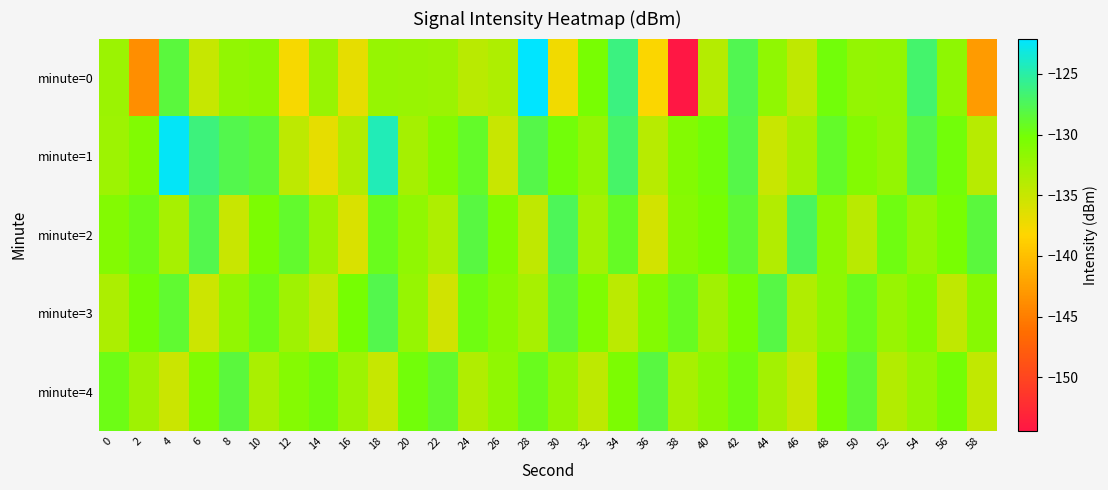

At which category is the sum across all series the highest?

42